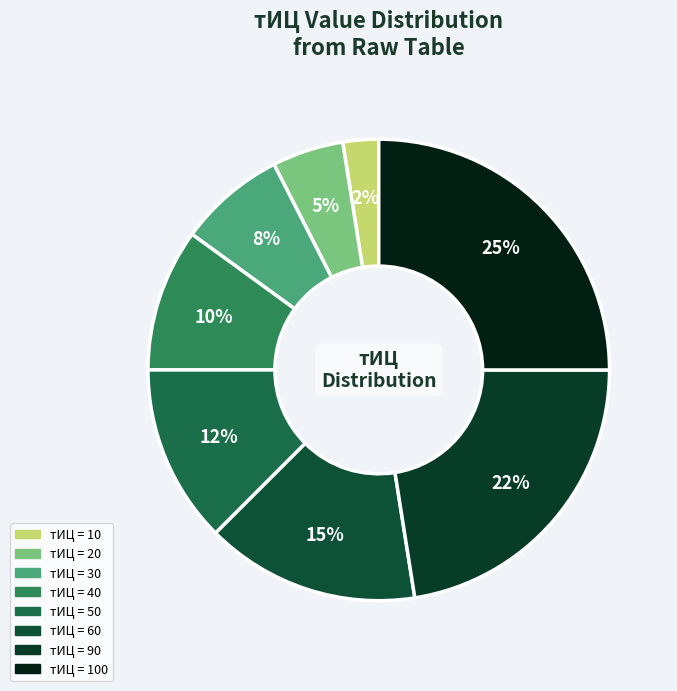

Count the number of slices in the pie.

8